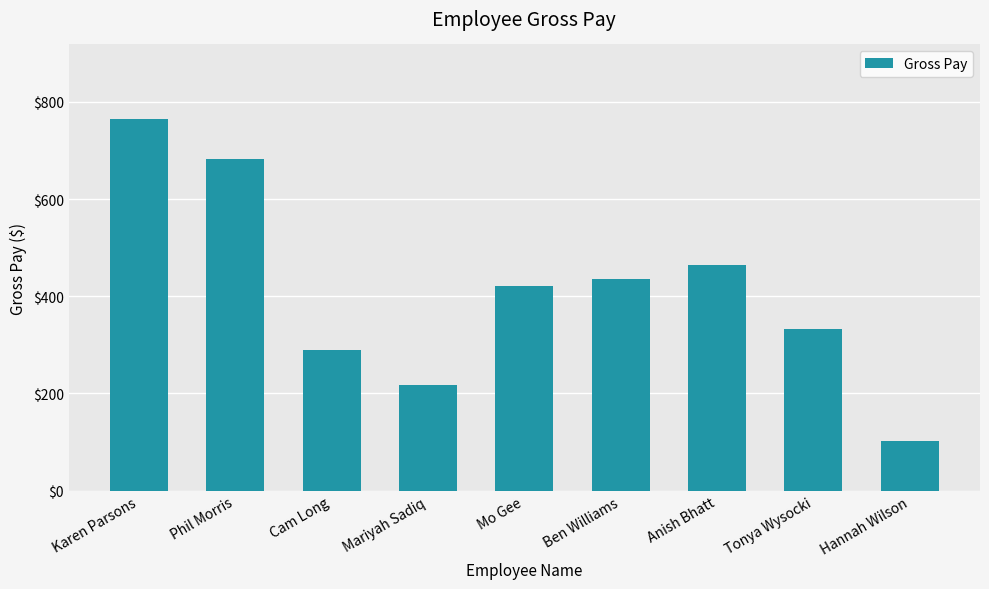

What is the greatest value displayed?

765.0